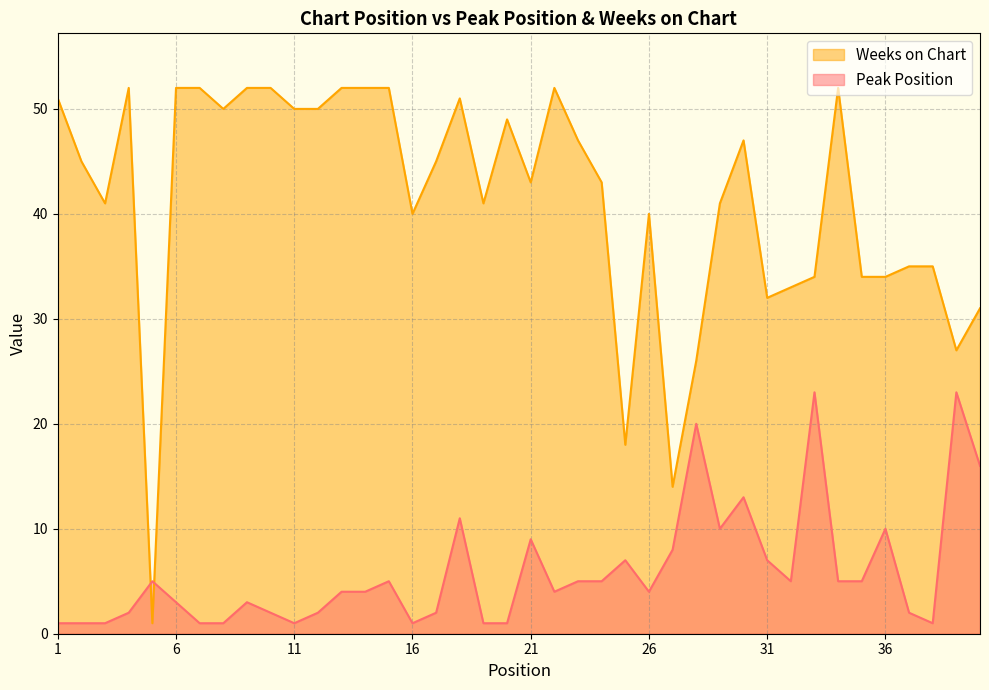

Rank the series at 14 from highest to lowest value.

Weeks on Chart, Peak Position